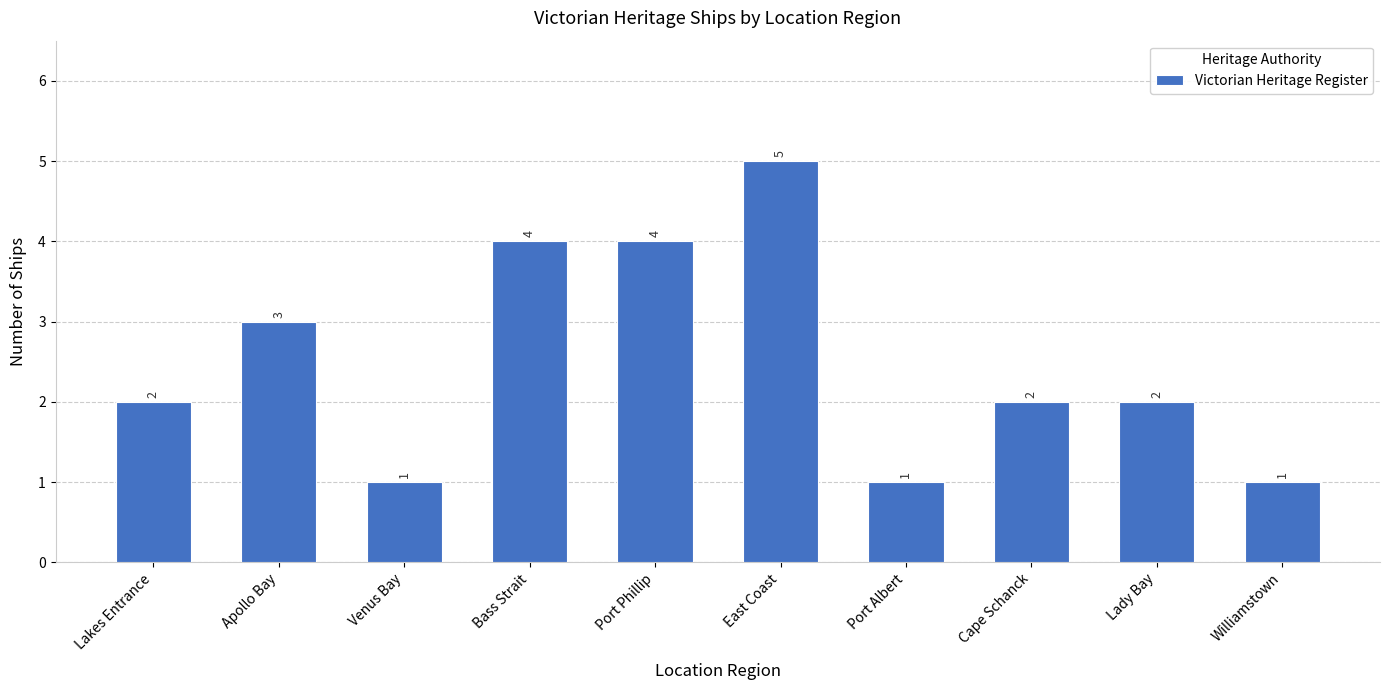

What is the change in value from Lady Bay to Williamstown?

-1